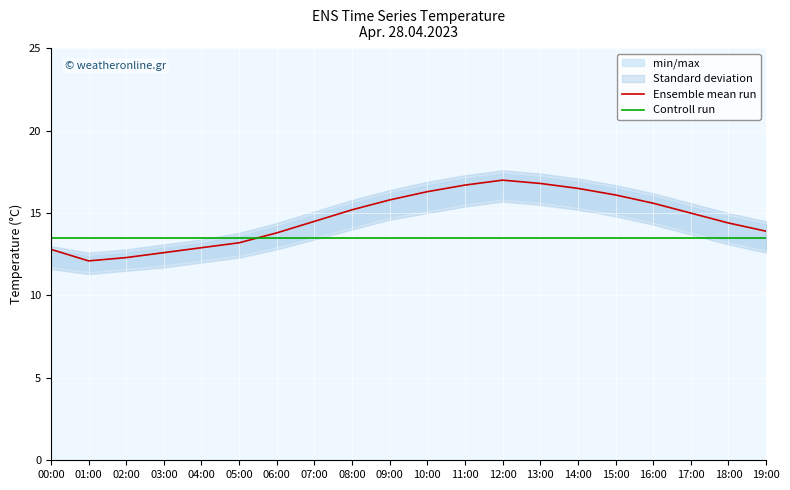

True or false: Ensemble mean run and Controll run intersect in this chart.

True